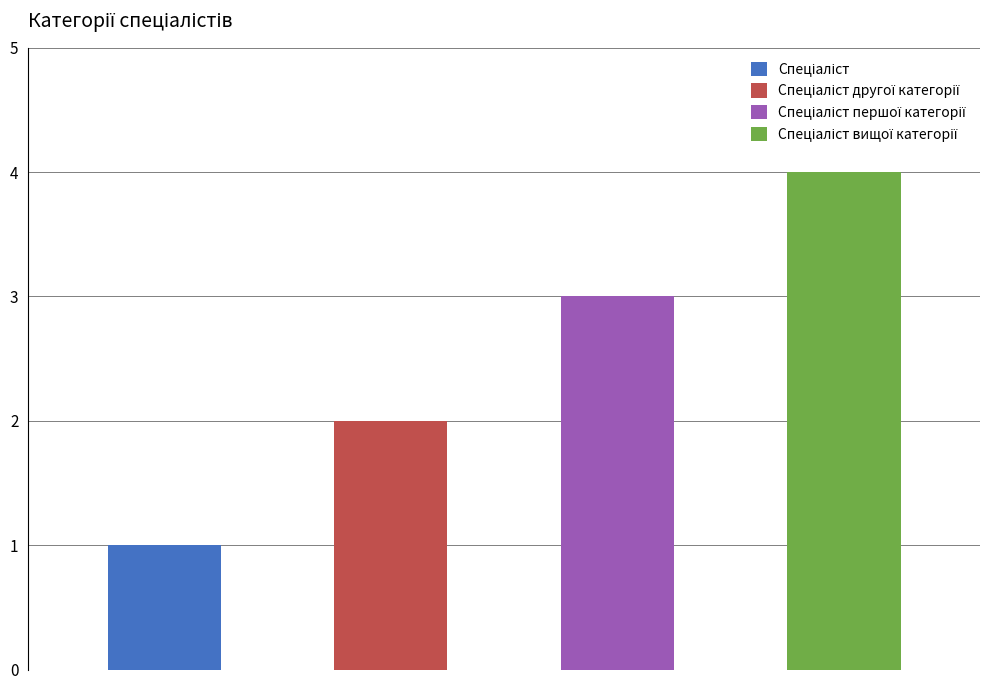

What is the change in value from Спеціаліст другої категорії to Спеціаліст першої категорії?

+1